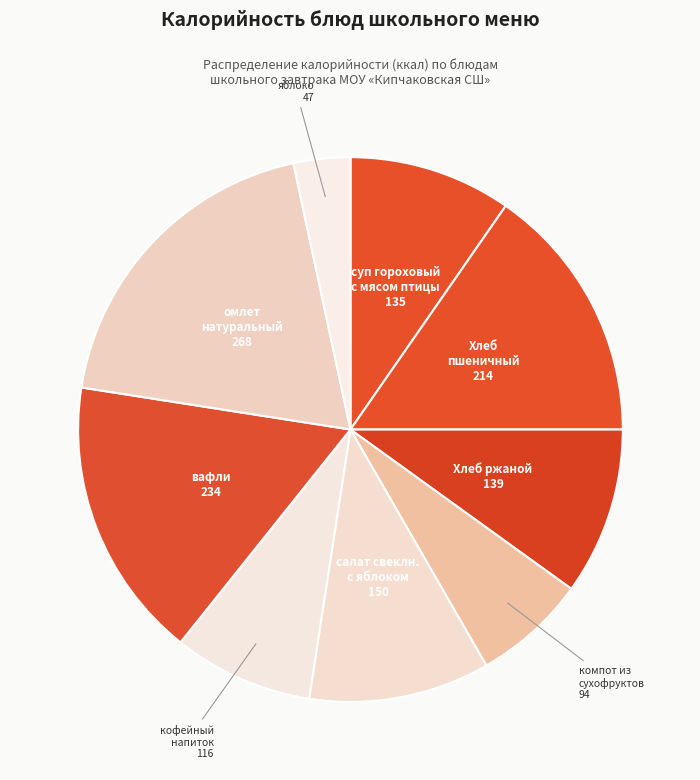

Does any single category account for the majority?

No